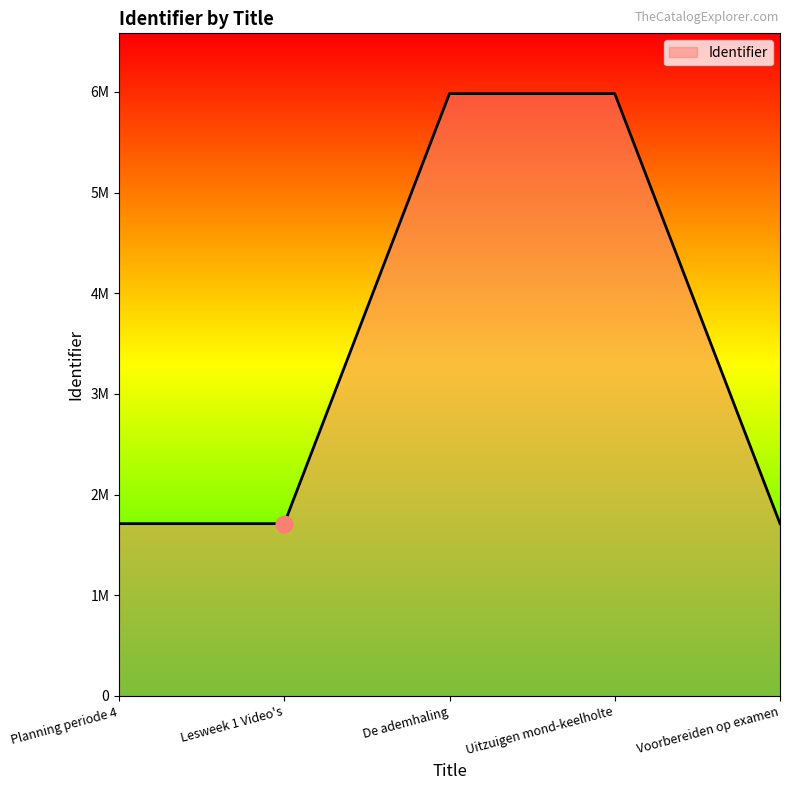

Between Planning periode 4 and Uitzuigen mond-keelholte, which is larger?

Uitzuigen mond-keelholte